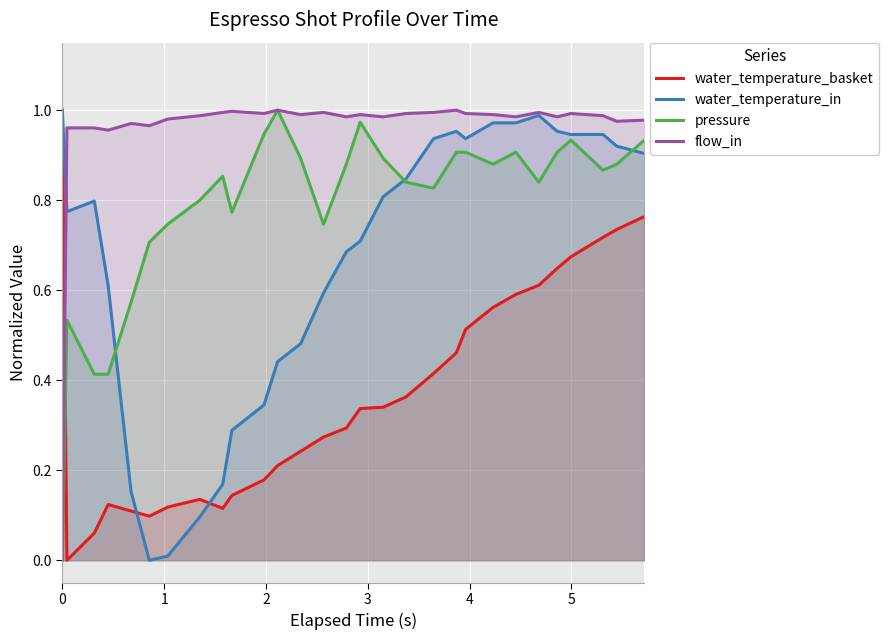

List the series in order of their overall mean, highest first.

flow_in, pressure, water_temperature_in, water_temperature_basket